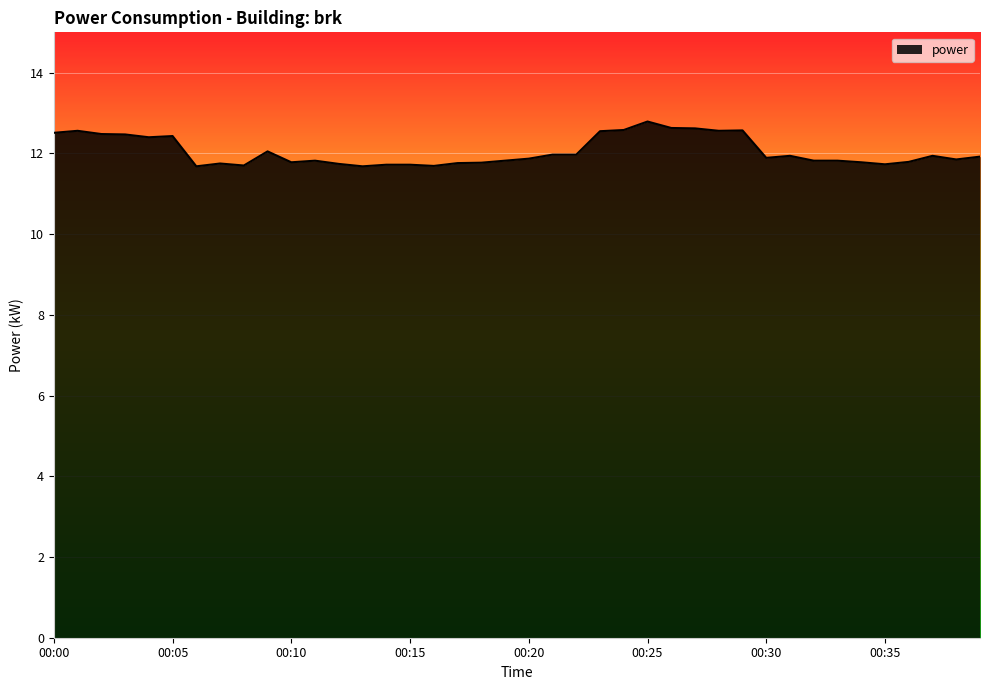

How many lines are shown in the chart?

1